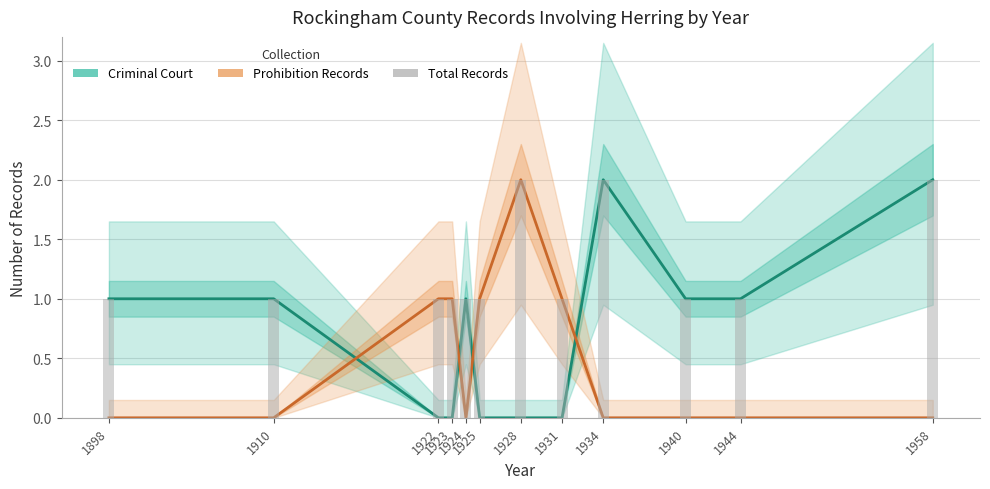

How many bars are there in total?

36